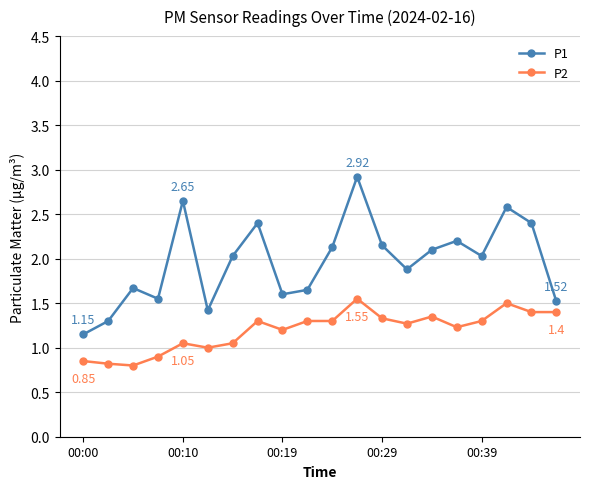

What is the average value of the P2 series?

1.2